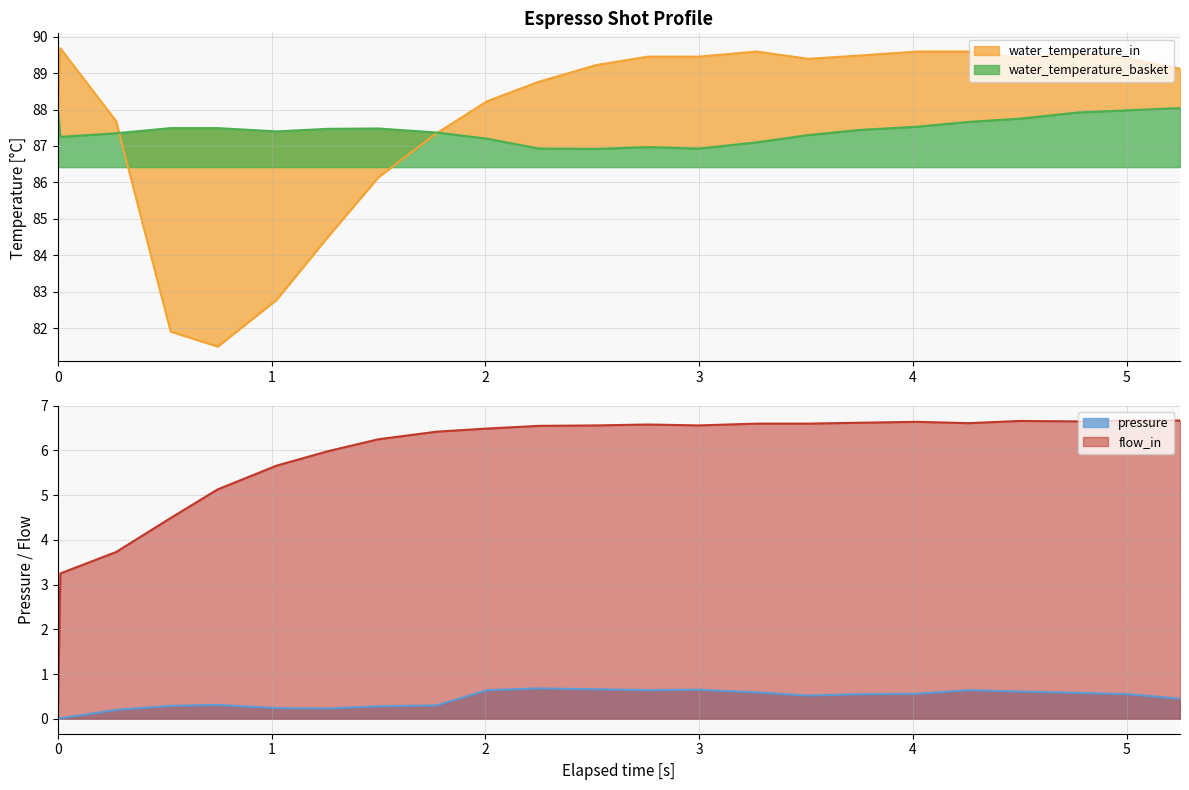

At which label does water_temperature_in reach its peak?

0.012